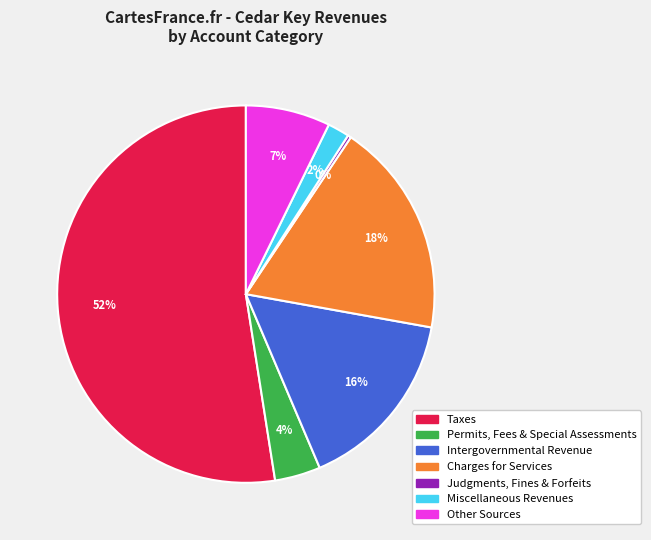

The Other Sources slice represents 1% of the pie. True or false?

False